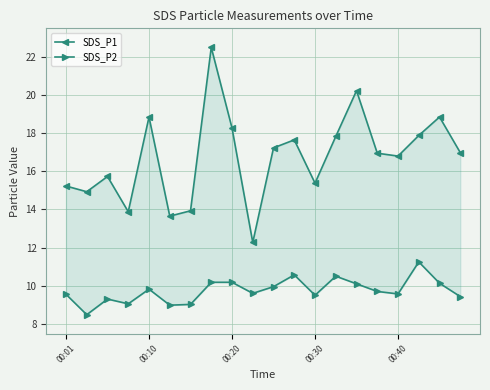

The value of SDS_P1 at 00:01 is 4.2. True or false?

False